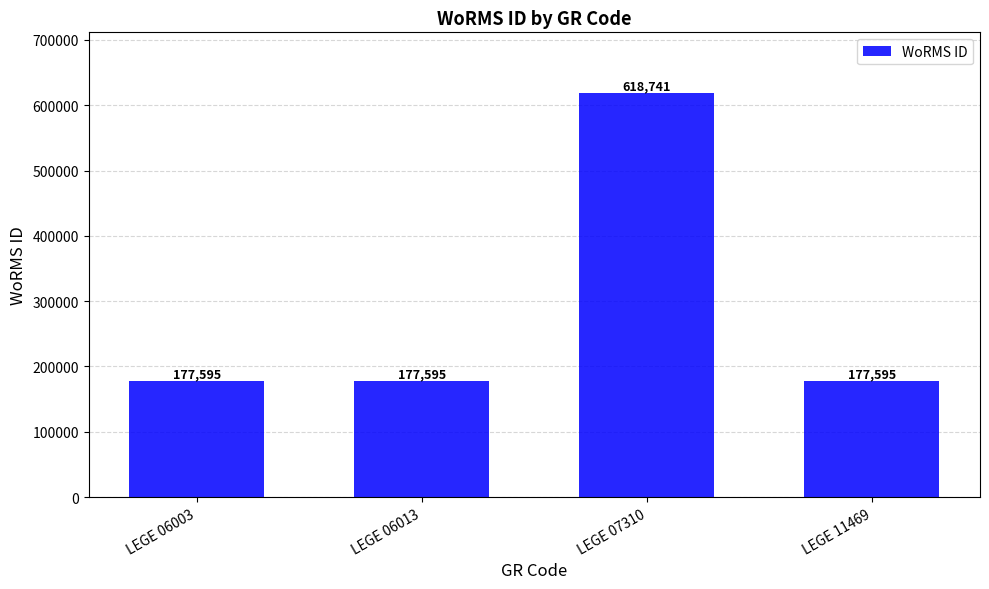

What is the sum of the values at LEGE 06013 and LEGE 06003?

355190